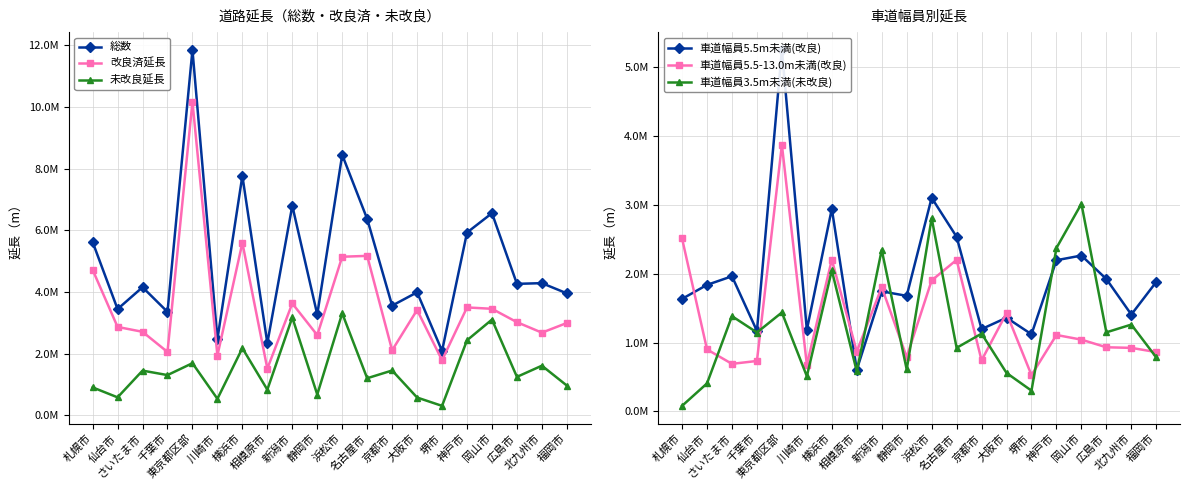

What is the spread (max minus min) of values at 福岡市?

3169368.0